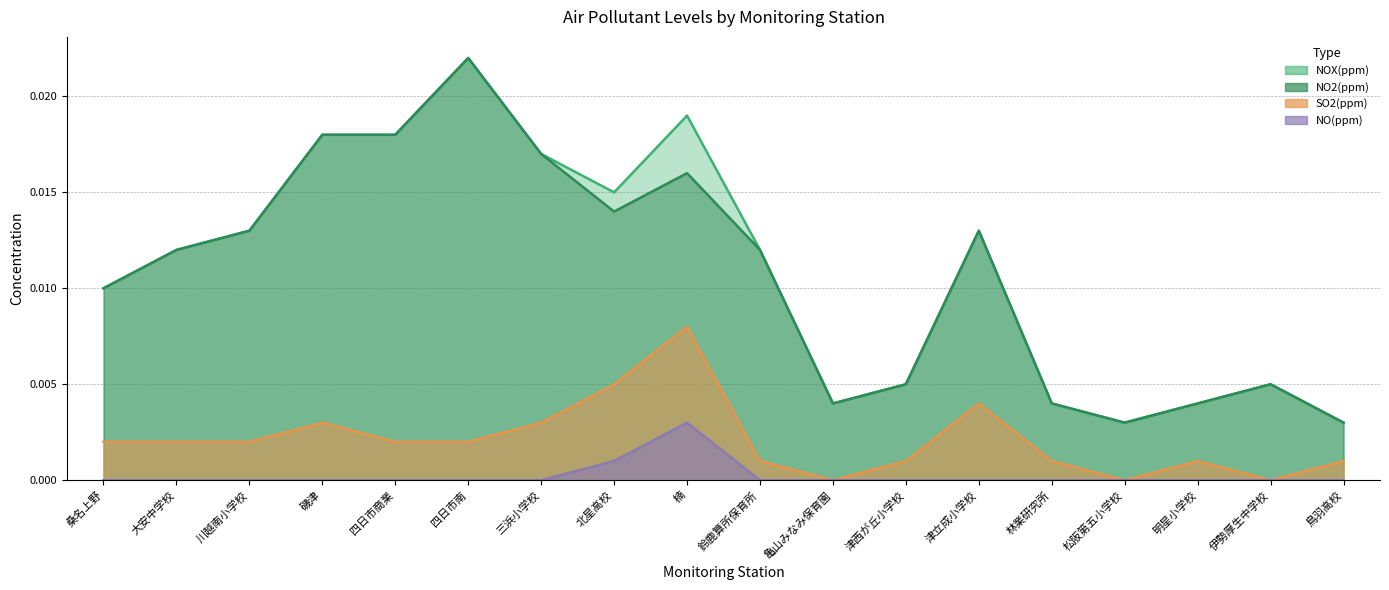

How many interior local peaks does the NO(ppm) series have?

1